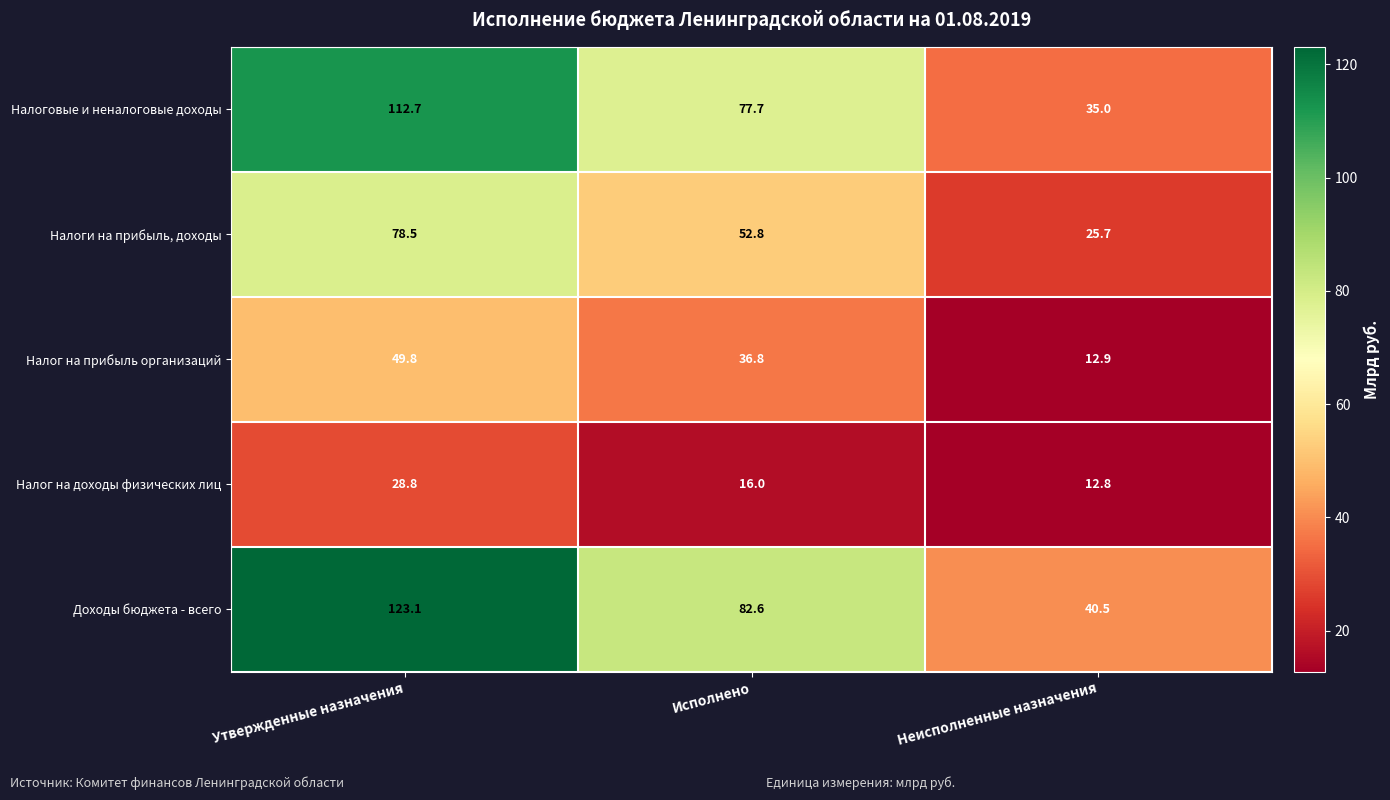

At which label is Налог на прибыль организаций closest to 31?

Исполнено